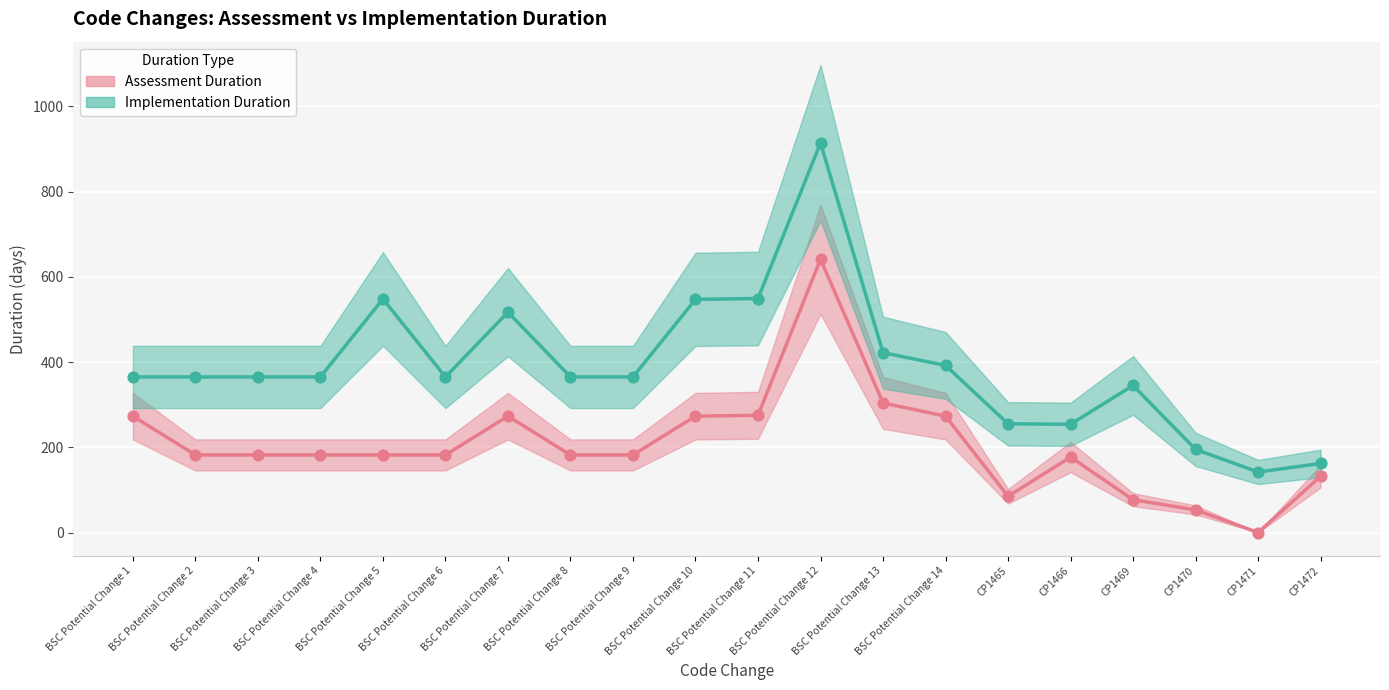

Which series has the widest spread of Y values?

Implementation Duration